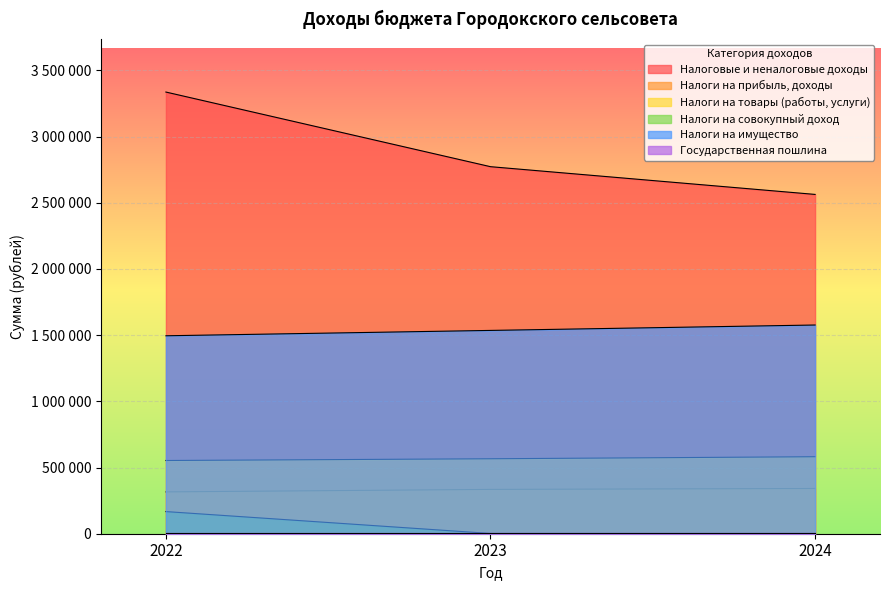

At which category does the chart reach its peak across all series?

2022